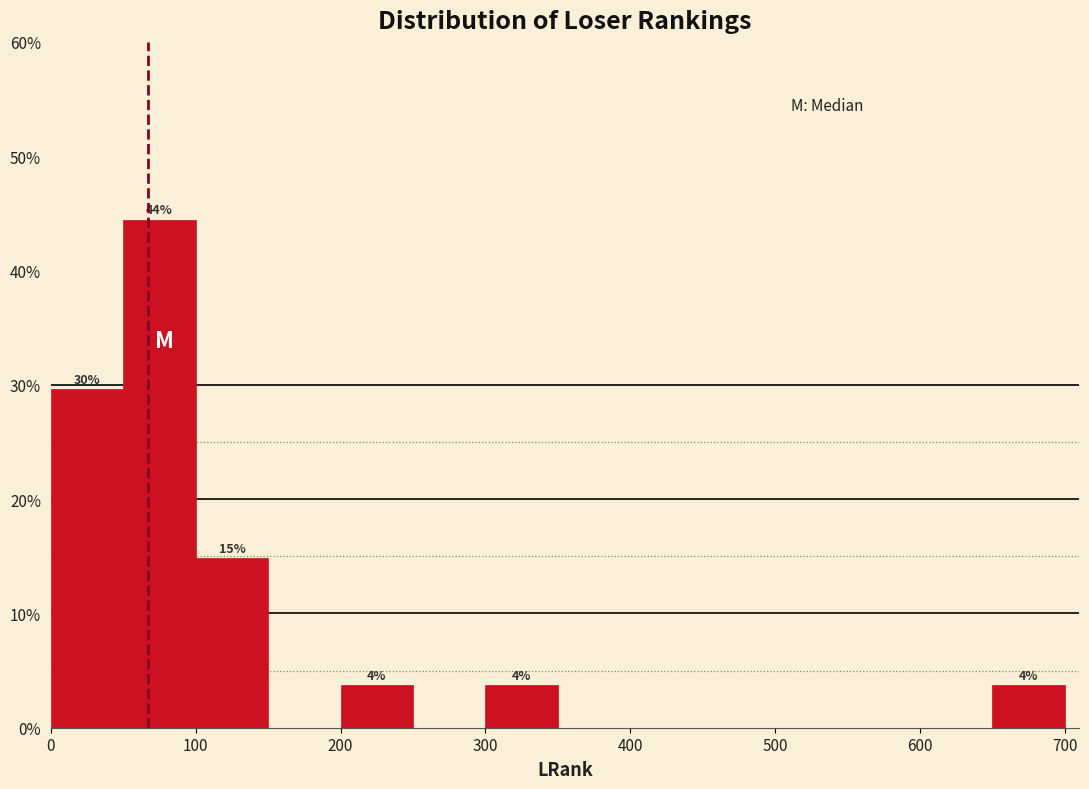

Over which range of the x-axis is the bar tallest?

50 to 100